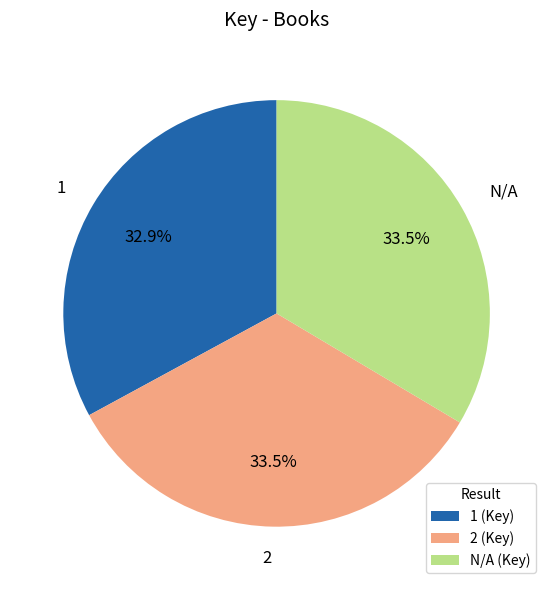

To the nearest percent, what is the average slice percentage?

33%